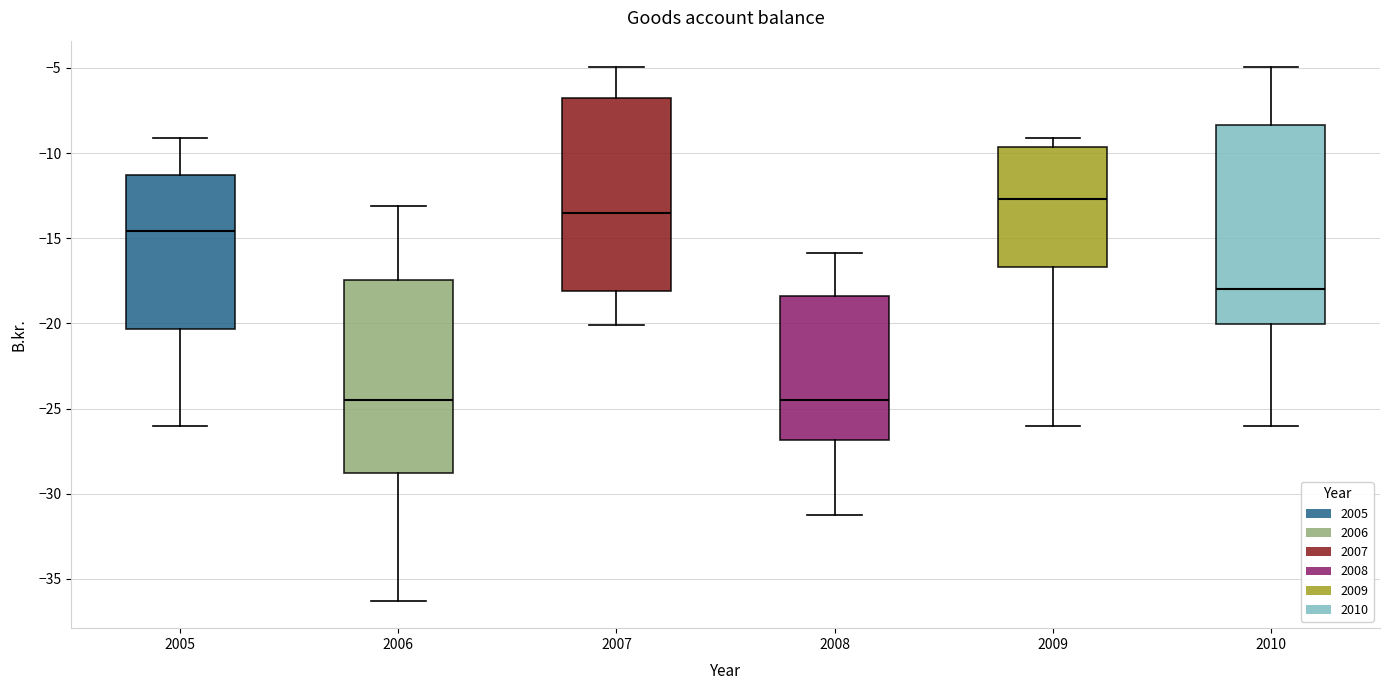

Which box has the highest median line?

2009